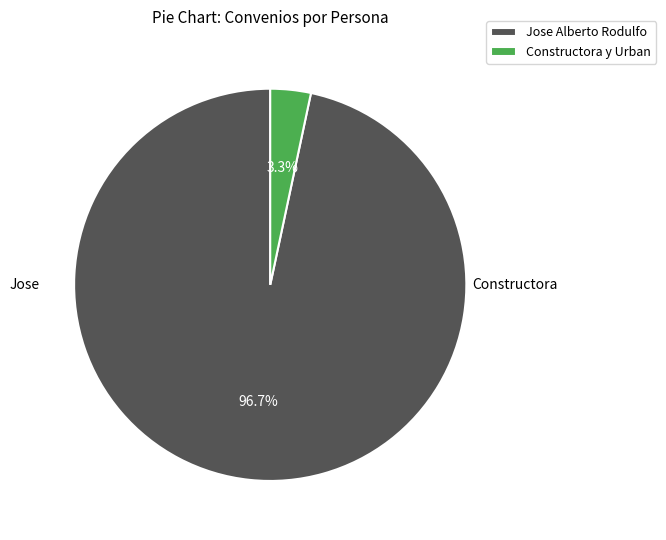

How many slices are in this pie chart?

2